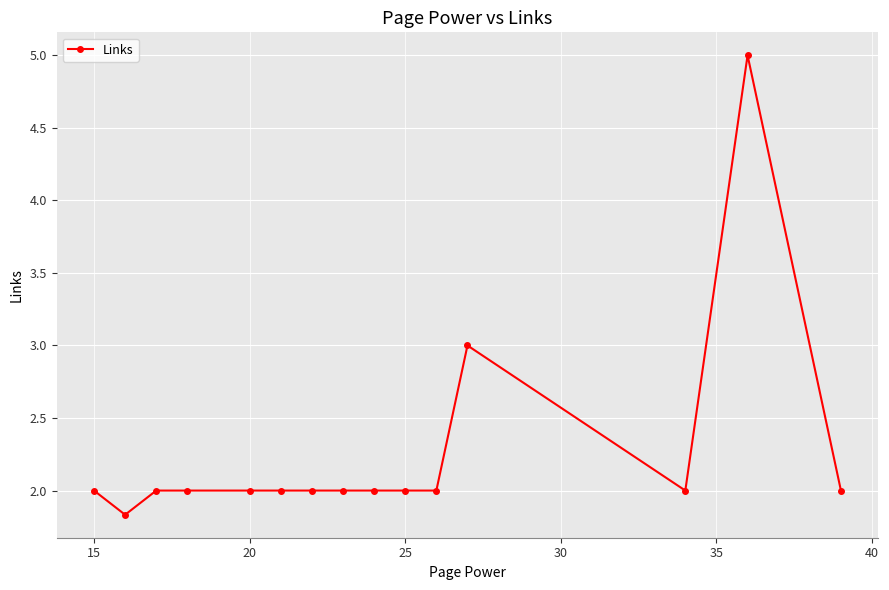

How many lines are shown in the chart?

1